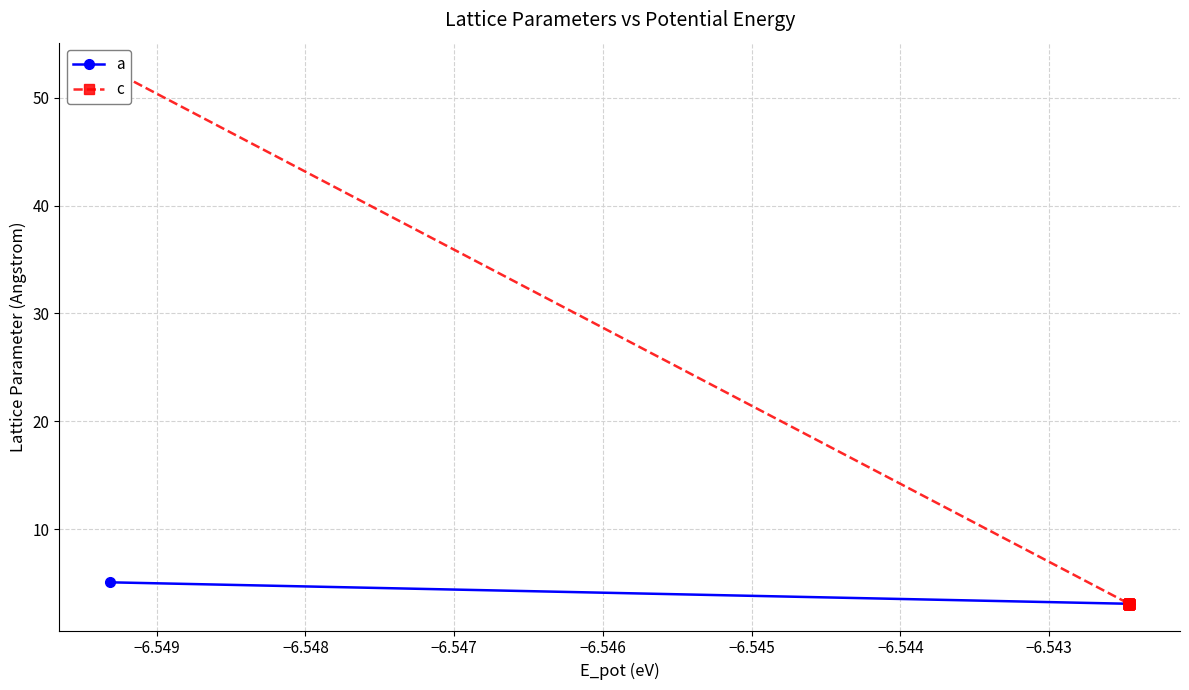

The value of a at −6.546 is 4.8. True or false?

False